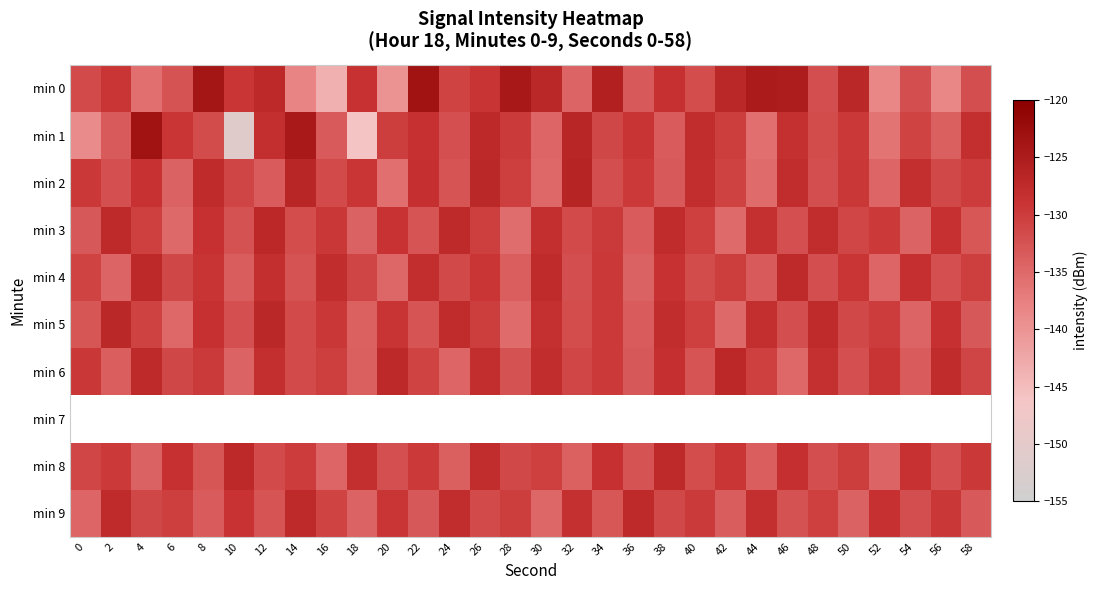

Is it true that min 2 equals -135.3 at 44?

True